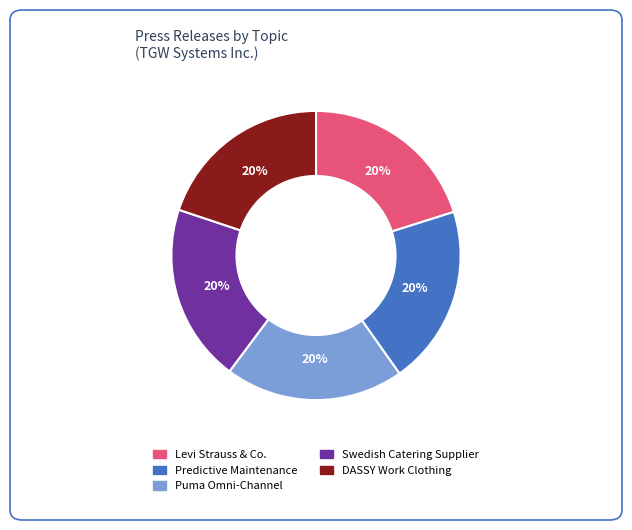

Is the sum of Predictive Maintenance and DASSY Work Clothing greater than half?

No